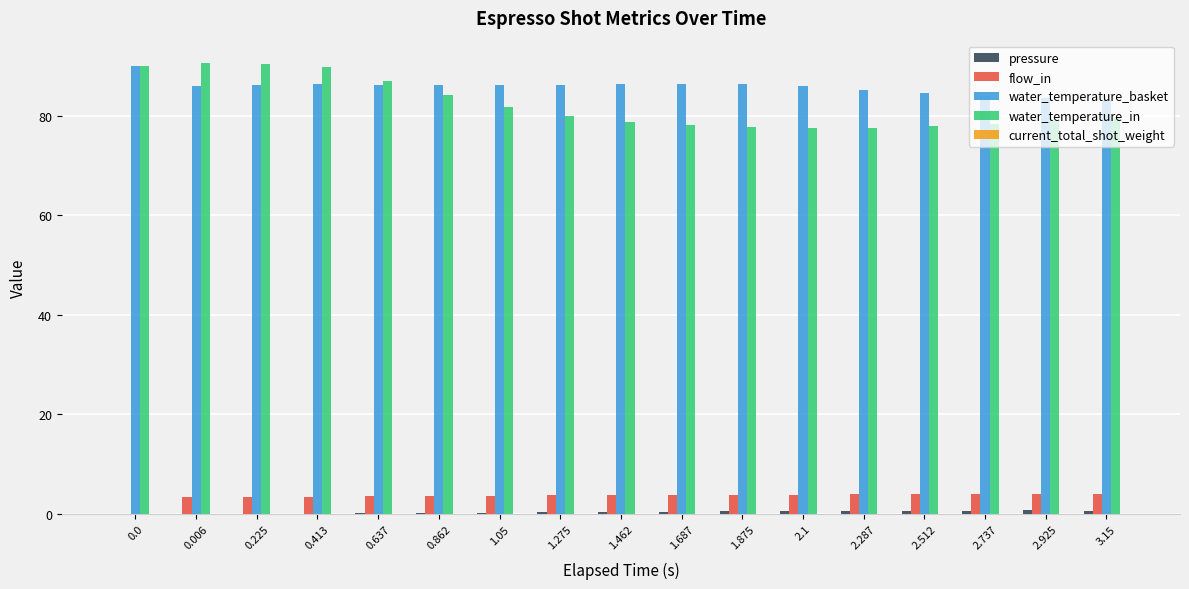

Is it true that flow_in equals 3.9 at 1.875?

True